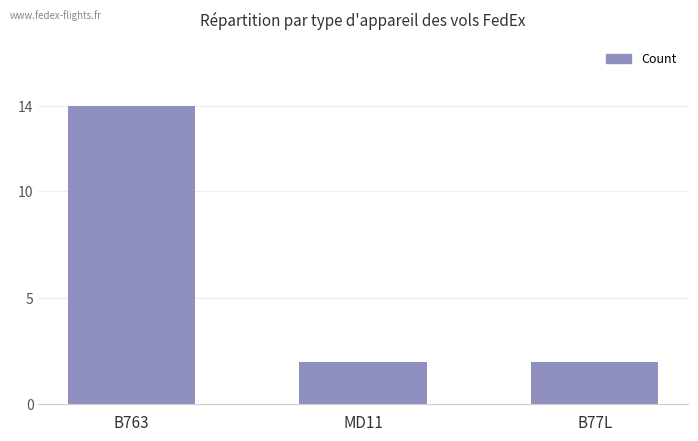

Reading right to left, transcribe all the data shown in this chart.

2	2	14